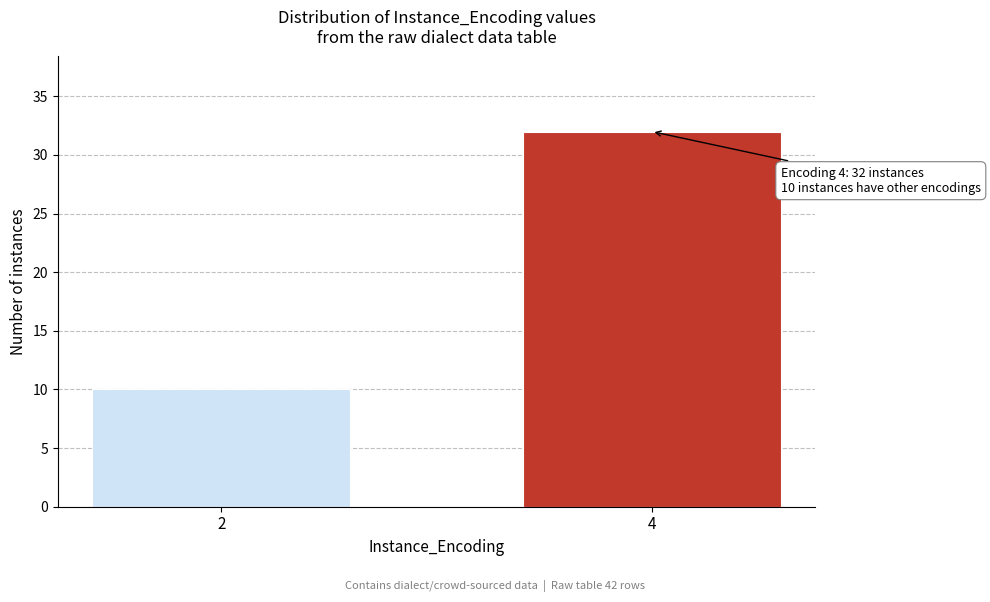

Reading left to right, list all the values displayed in this chart.

2=10	4=32